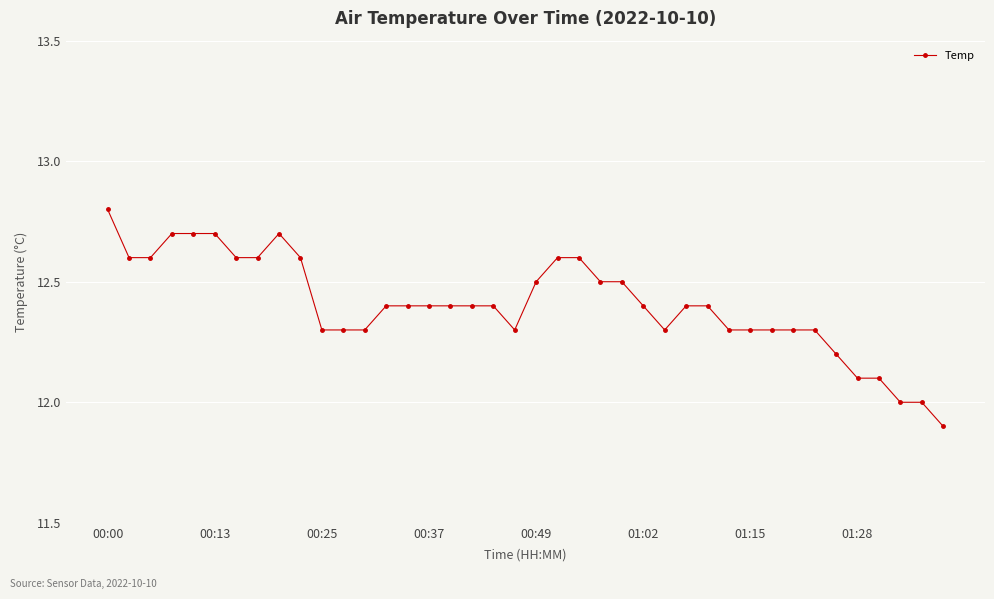

True or false: there are more than 0 points higher than both neighbors.

True